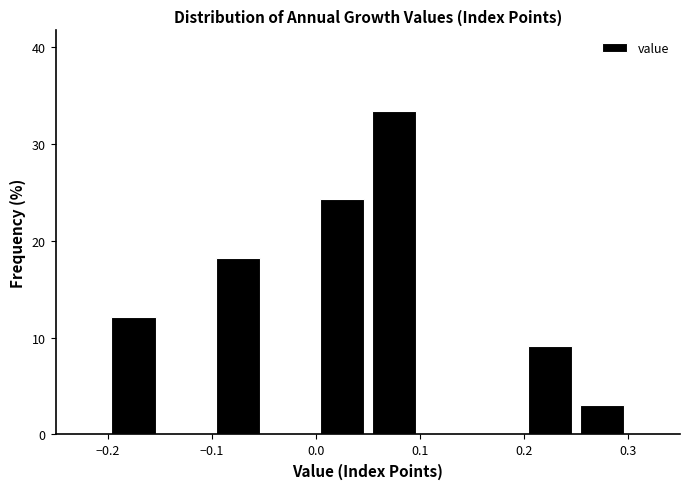

How tall is the bar that spans 0.05 to 0.10 on the x-axis? The values are not printed on the chart, so give them approximately, as read against the axis.

33